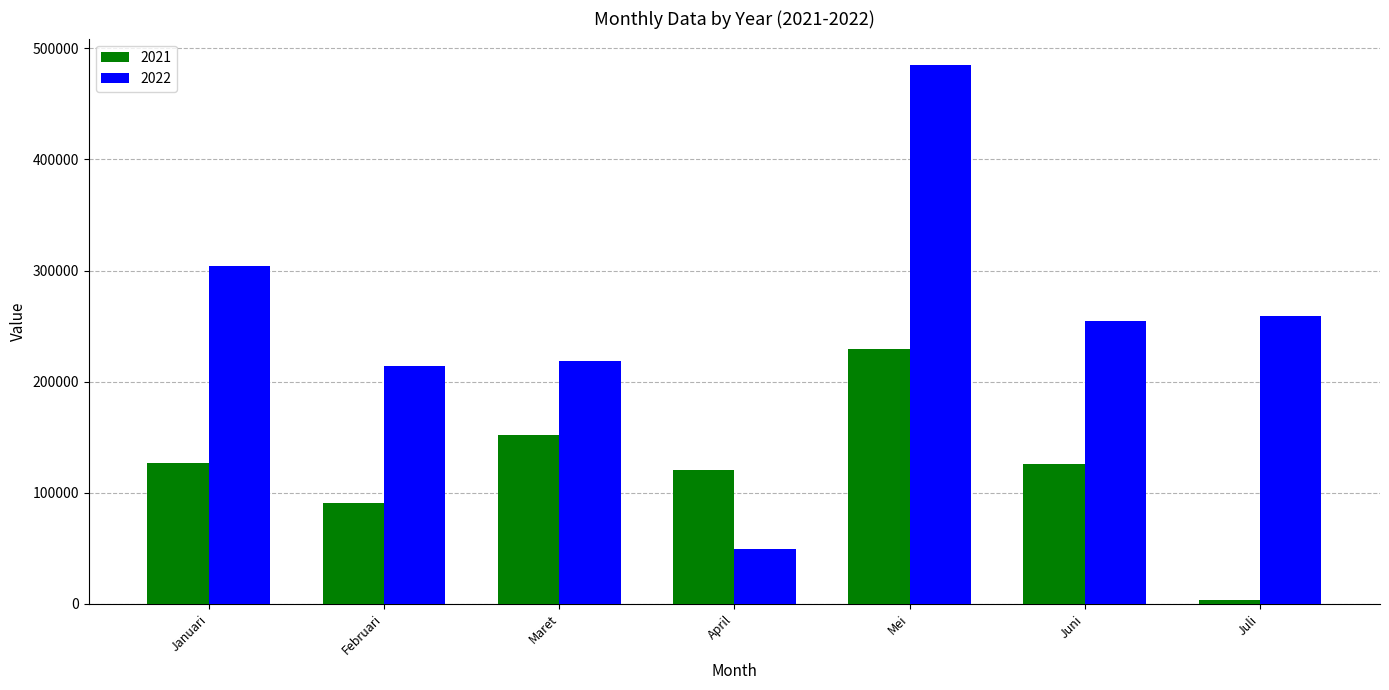

What is the greatest value displayed?

484594